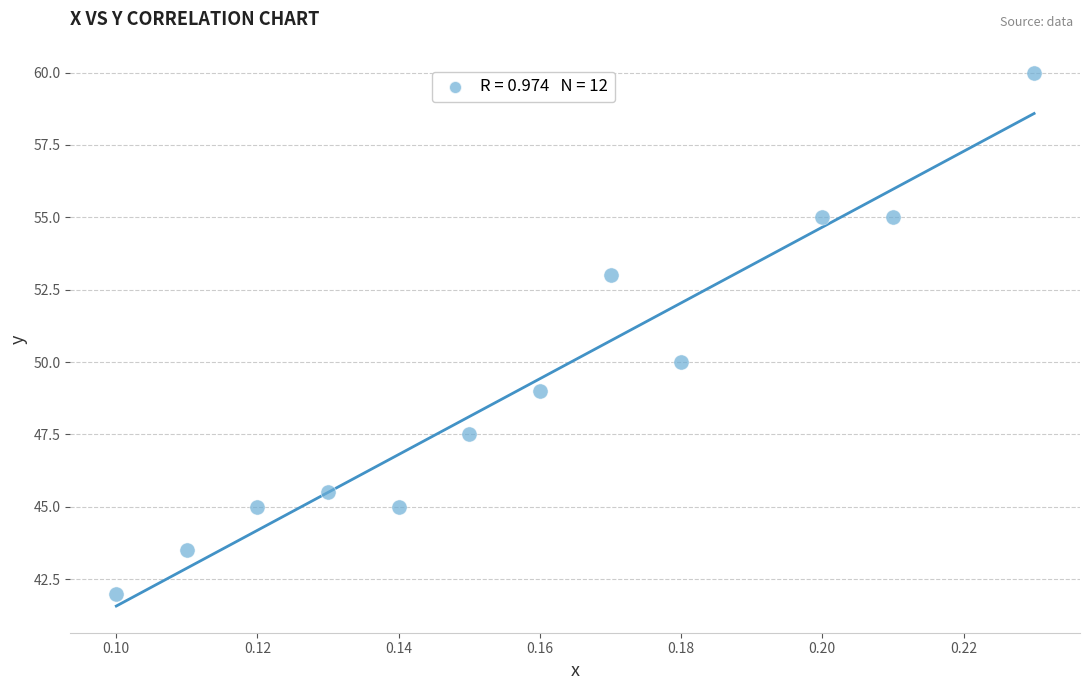

What is the average Y value?

49.2